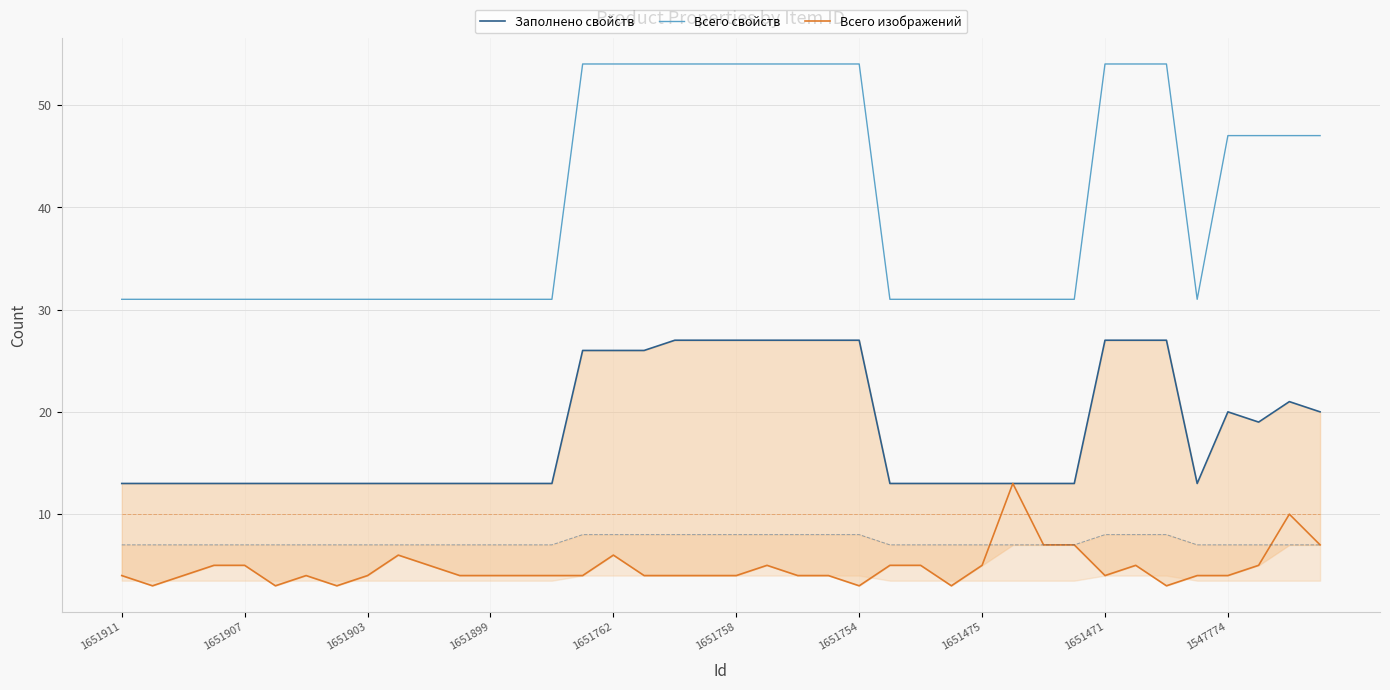

The value of Всего свойств at 1651762 is 54. True or false?

True